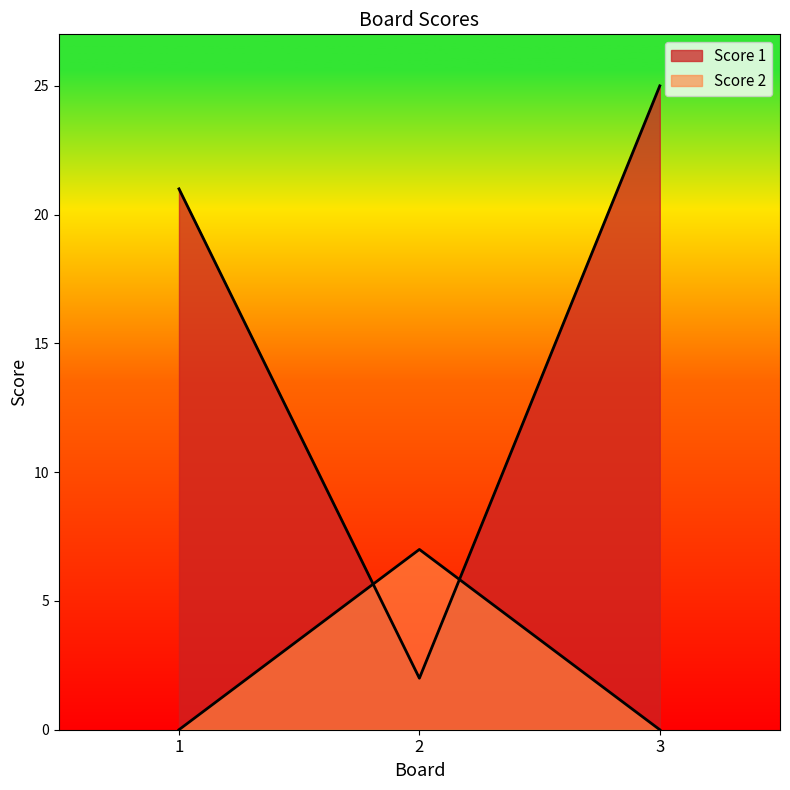

What are all the series names shown in the legend?

Score 1, Score 2